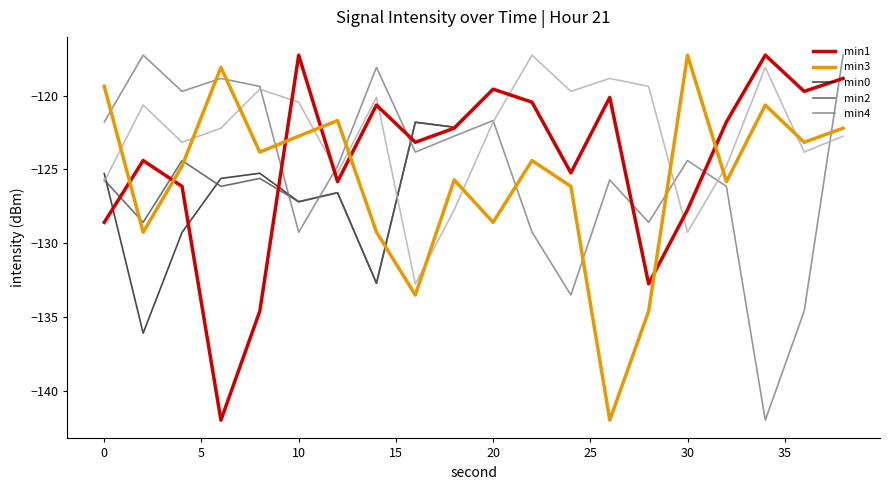

What is the smallest value displayed?

-142.0